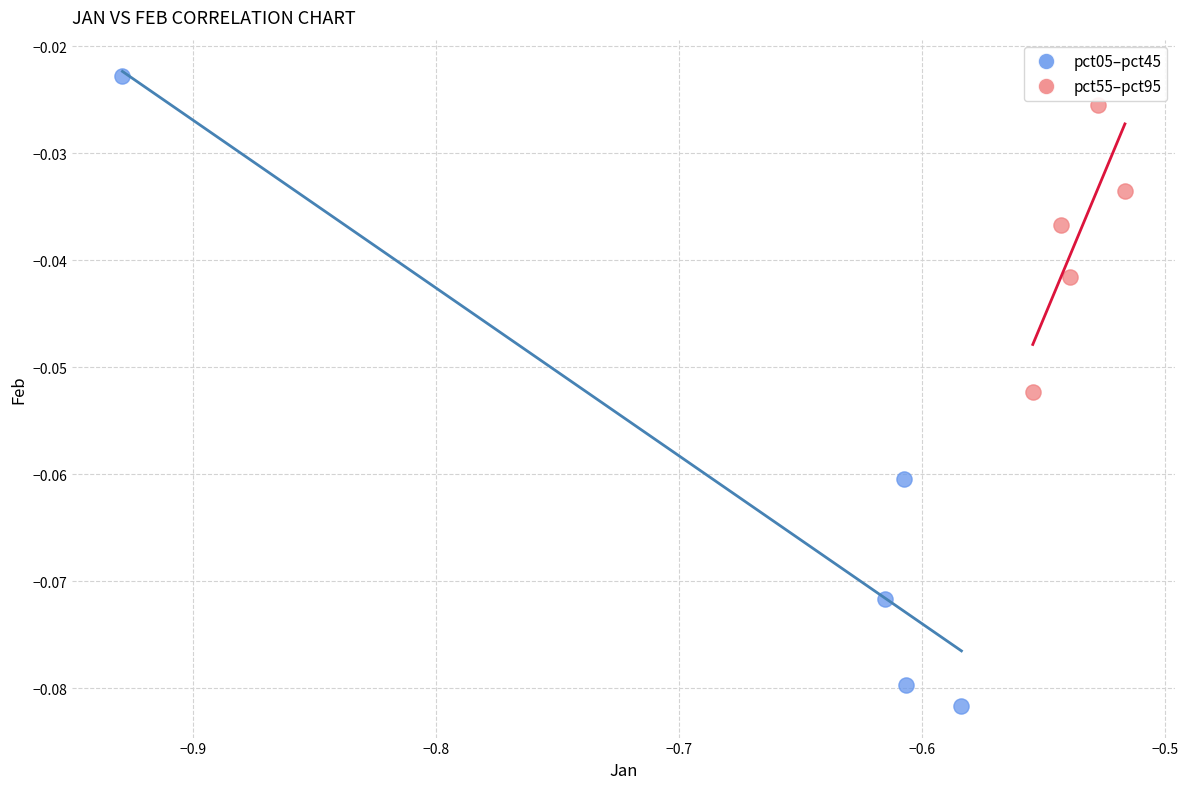

Which series contains the lowest Y value?

pct05–pct45